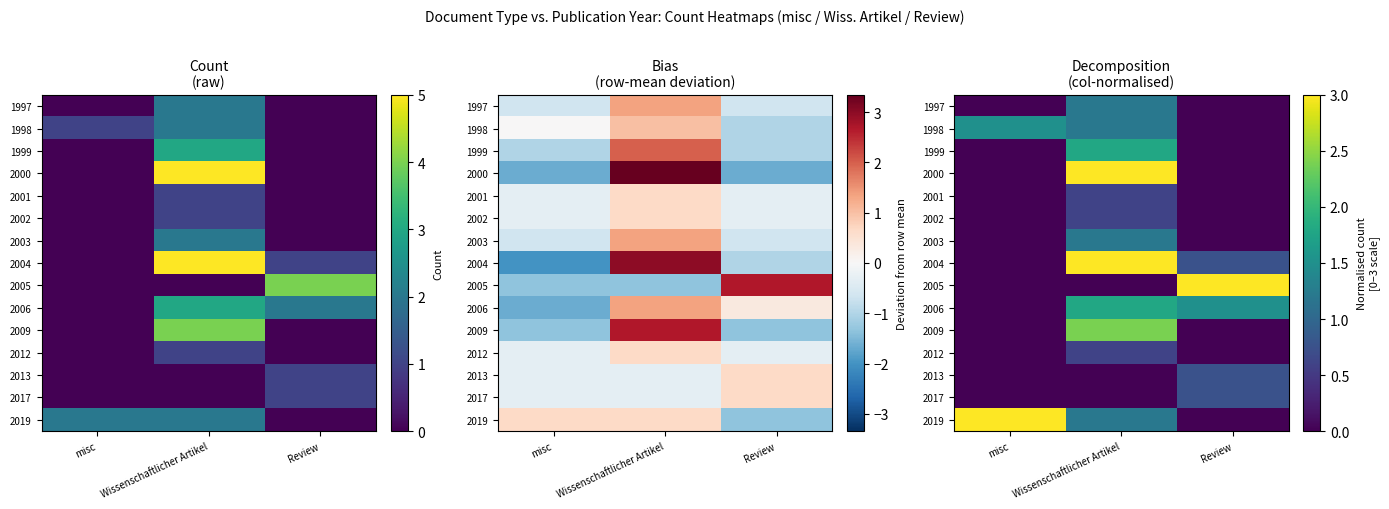

Which series changed the most between misc and Wissenschaftlicher Artikel?

2000